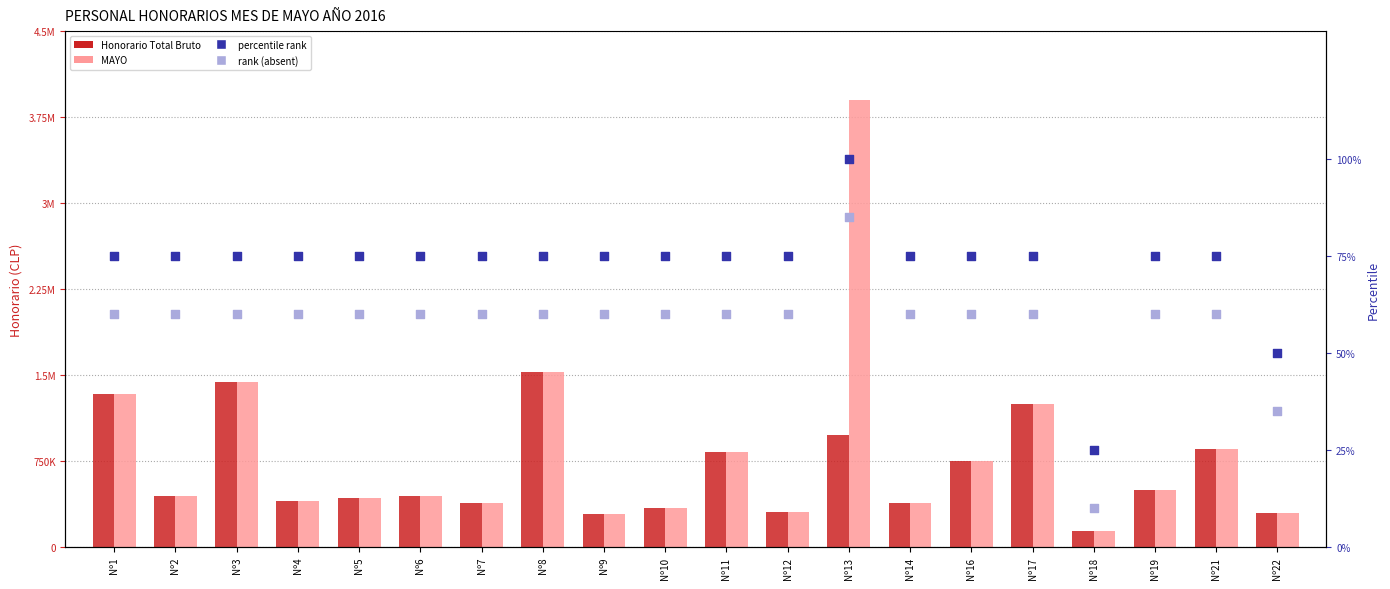

At how many categories does at least one series exceed 2427033?

1